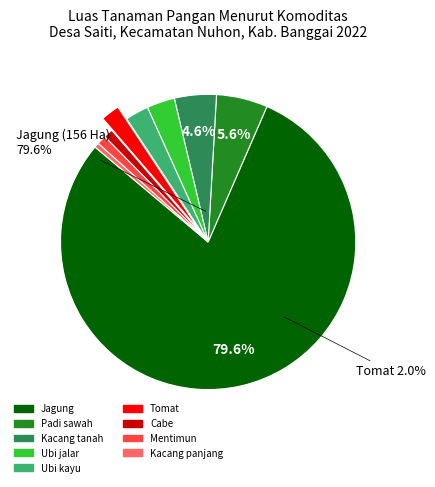

Combined, do Padi sawah and Cabe account for over 50%?

No